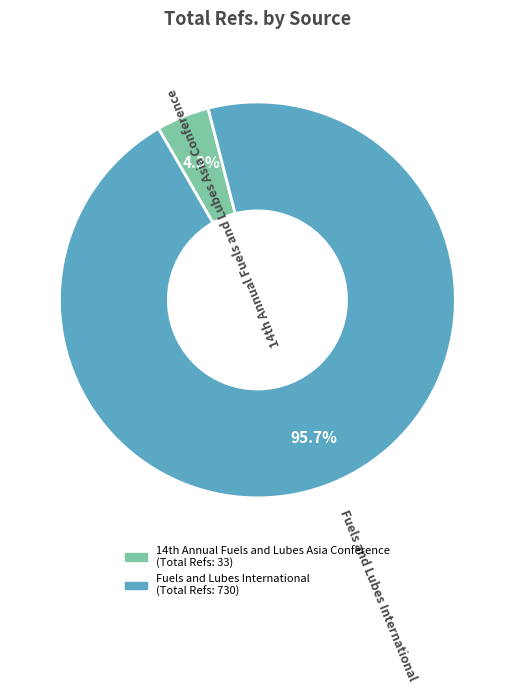

Rank the categories by value from lowest to highest.

14th Annual Fuels and Lubes Asia Conference, Fuels and Lubes International